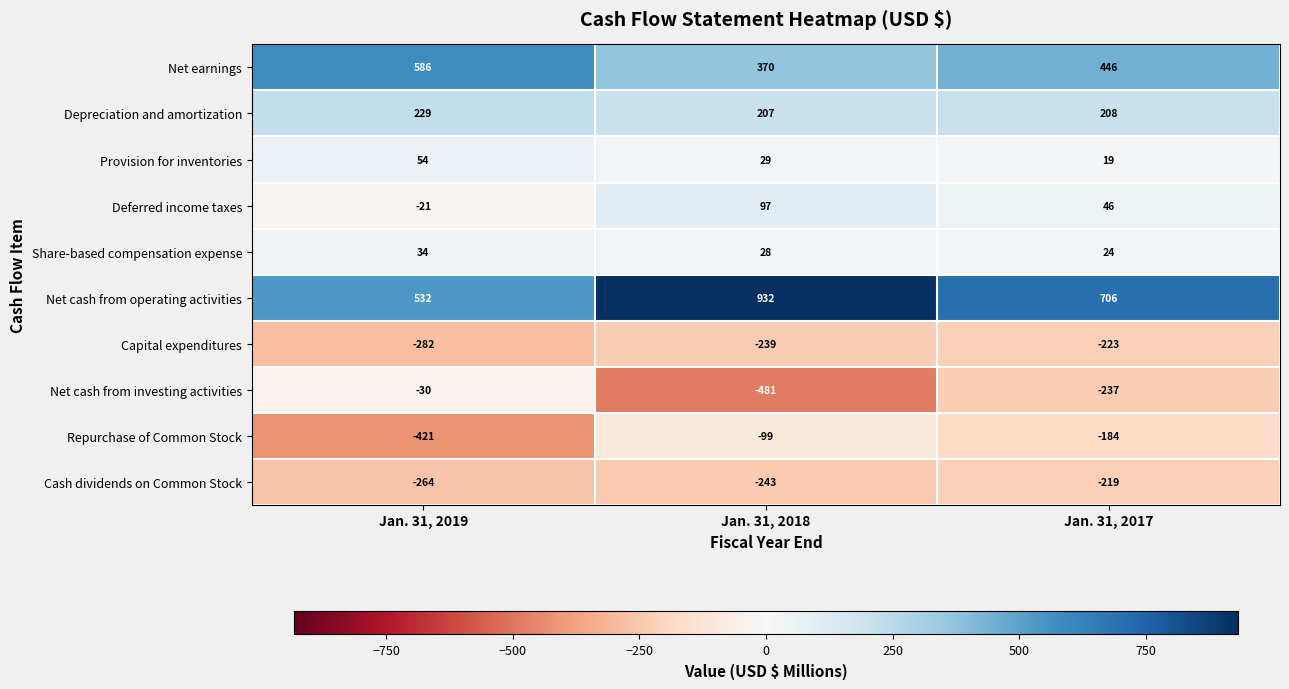

Reading left to right, what are all the values shown in this chart?

Net earnings: 586	370	446
Depreciation and amortization: 229	207	208
Provision for inventories: 54	29	19
Deferred income taxes: -21	97	46
Share-based compensation expense: 34	28	24
Net cash from operating activities: 532	932	706
Capital expenditures: -282	-239	-223
Net cash from investing activities: -30	-481	-237
Repurchase of Common Stock: -421	-99	-184
Cash dividends on Common Stock: -264	-243	-219